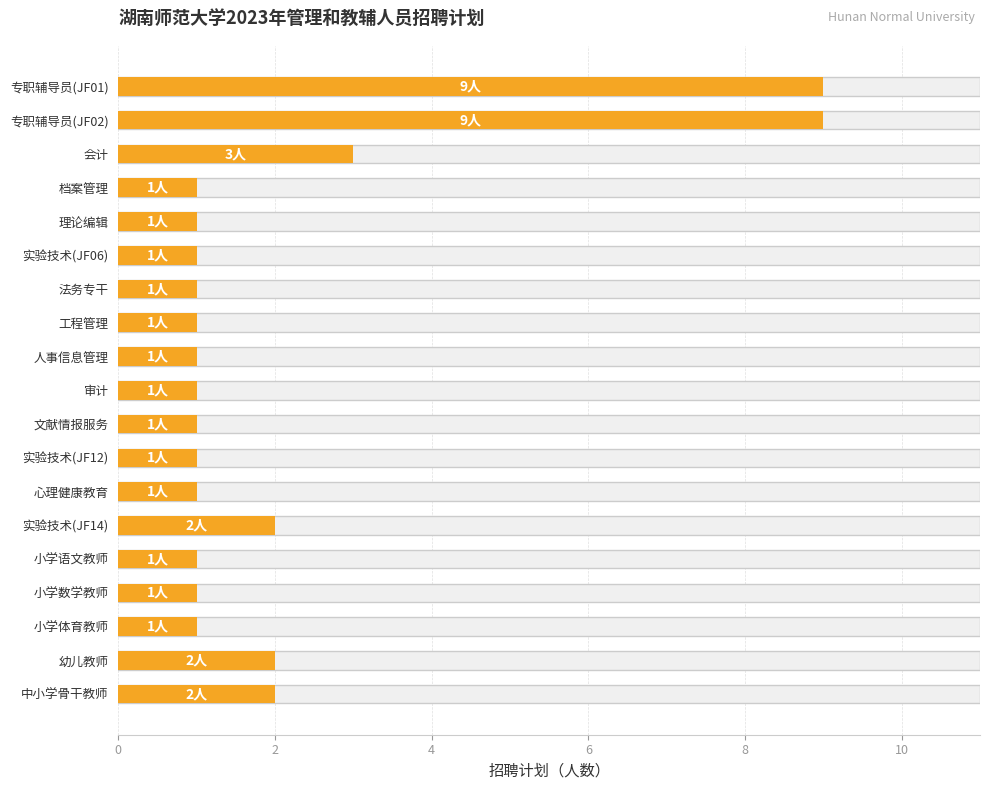

What is the difference between the maximum and minimum values?

8